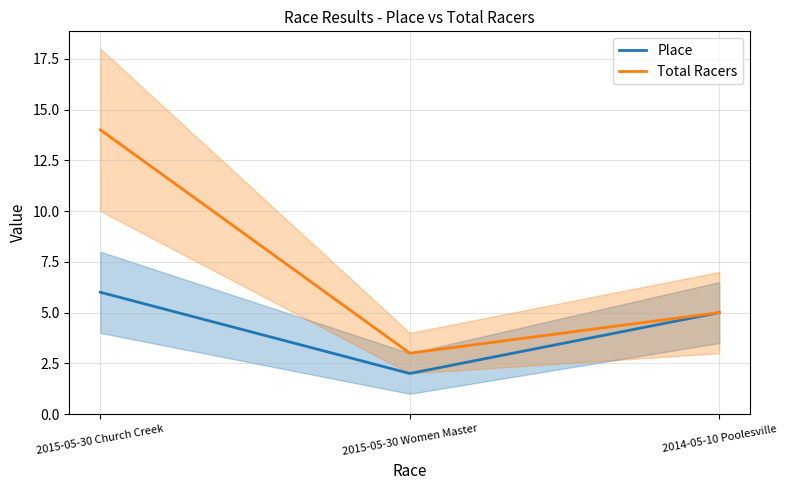

What are all the series names shown in the legend?

Place, Total Racers